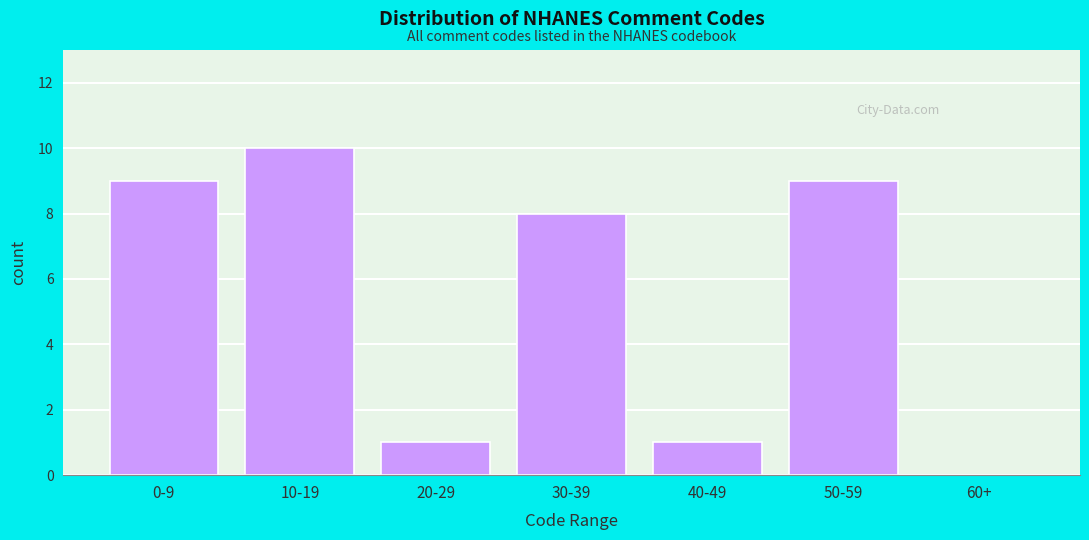

Reading right to left, what are all the values shown in this chart?

60+=0	50-59=9	40-49=1	30-39=8	20-29=1	10-19=10	0-9=9